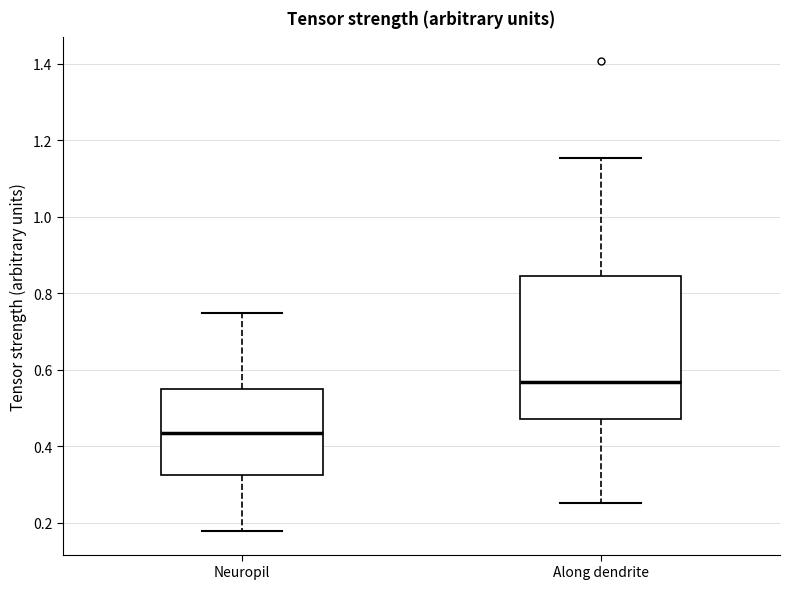

Where is the lower edge of the box for Neuropil on the y-axis? The values are not printed on the chart, so give them approximately, as read against the axis.

0.32